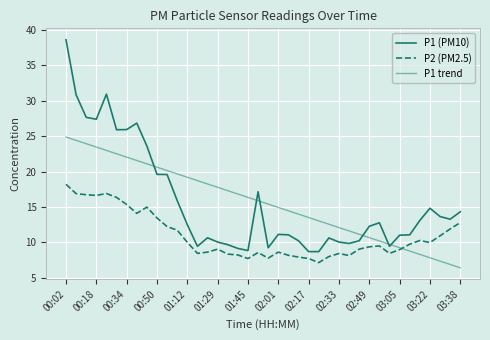

List the series in order of their peak value, highest first.

P1 (PM10), P1 trend, P2 (PM2.5)